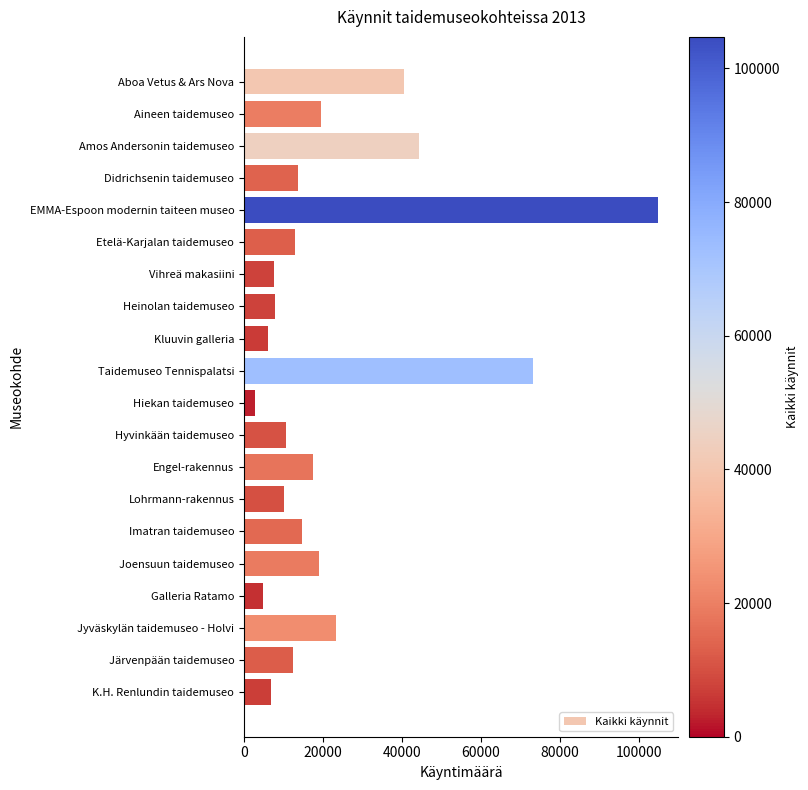

What is the value of the 6th bar from the top?

12957